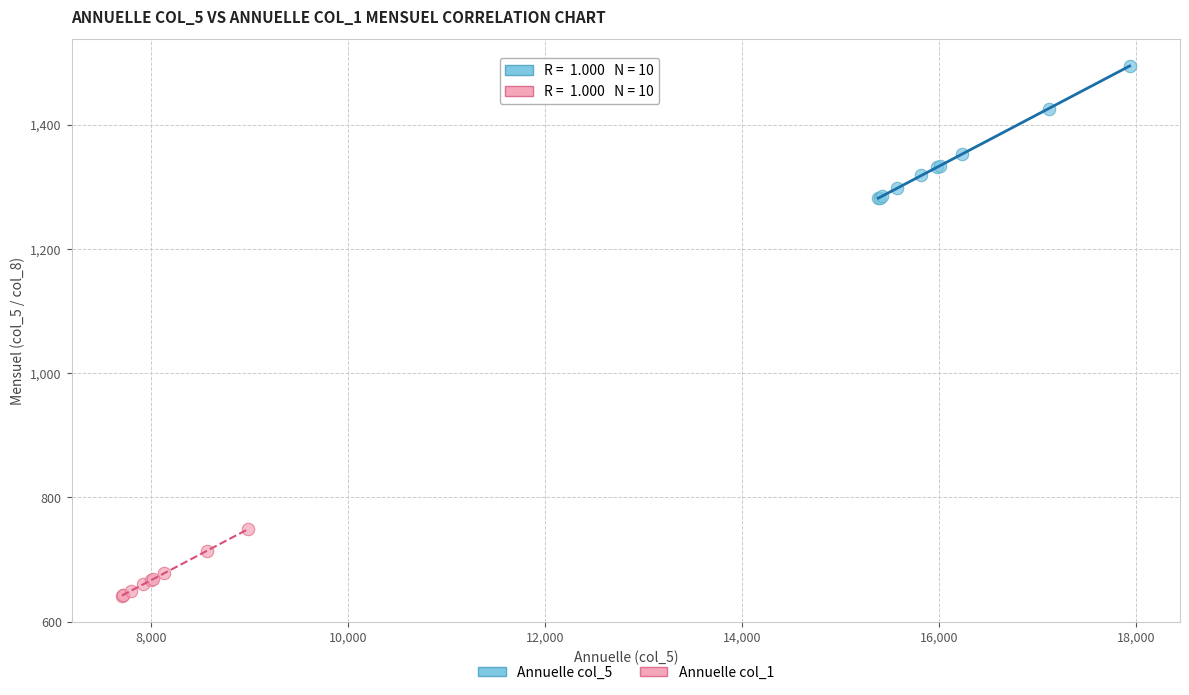

Which series has the widest spread of Y values?

Annuelle col_5